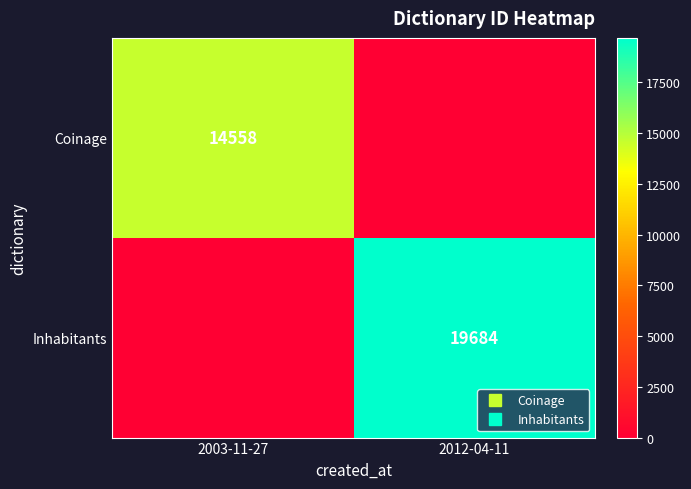

Count the number of data series in this chart.

2